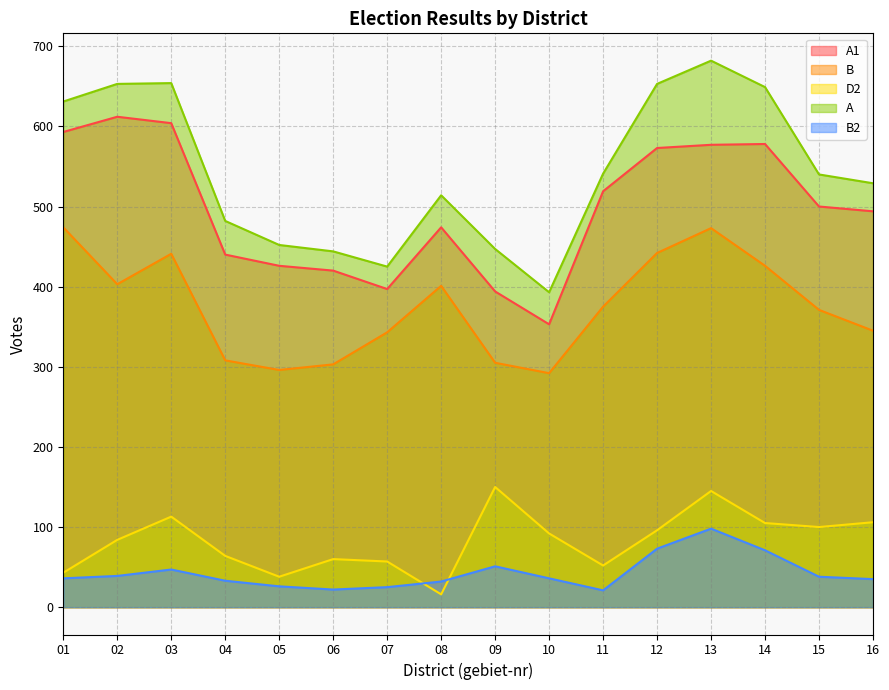

True or false: A has more than 1 points higher than both neighbors.

True